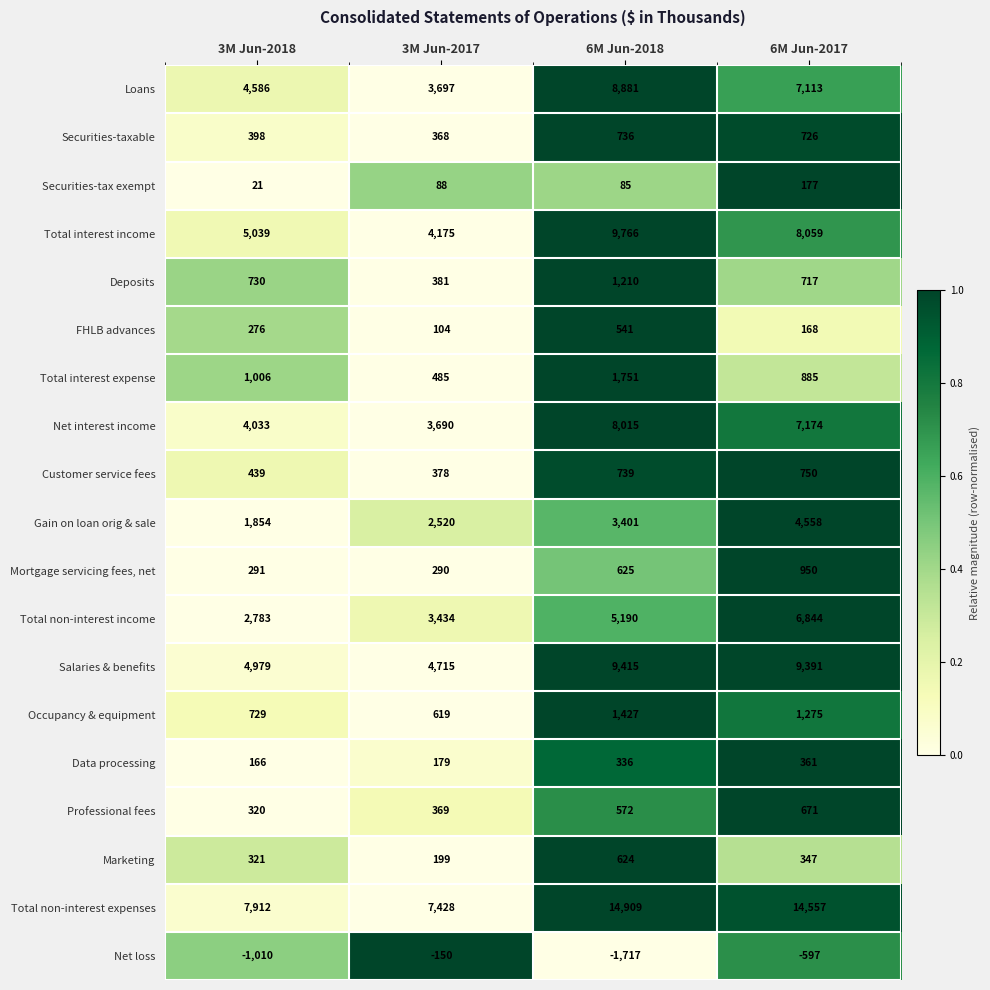

Which series has the largest range (max minus min)?

Total non-interest expenses